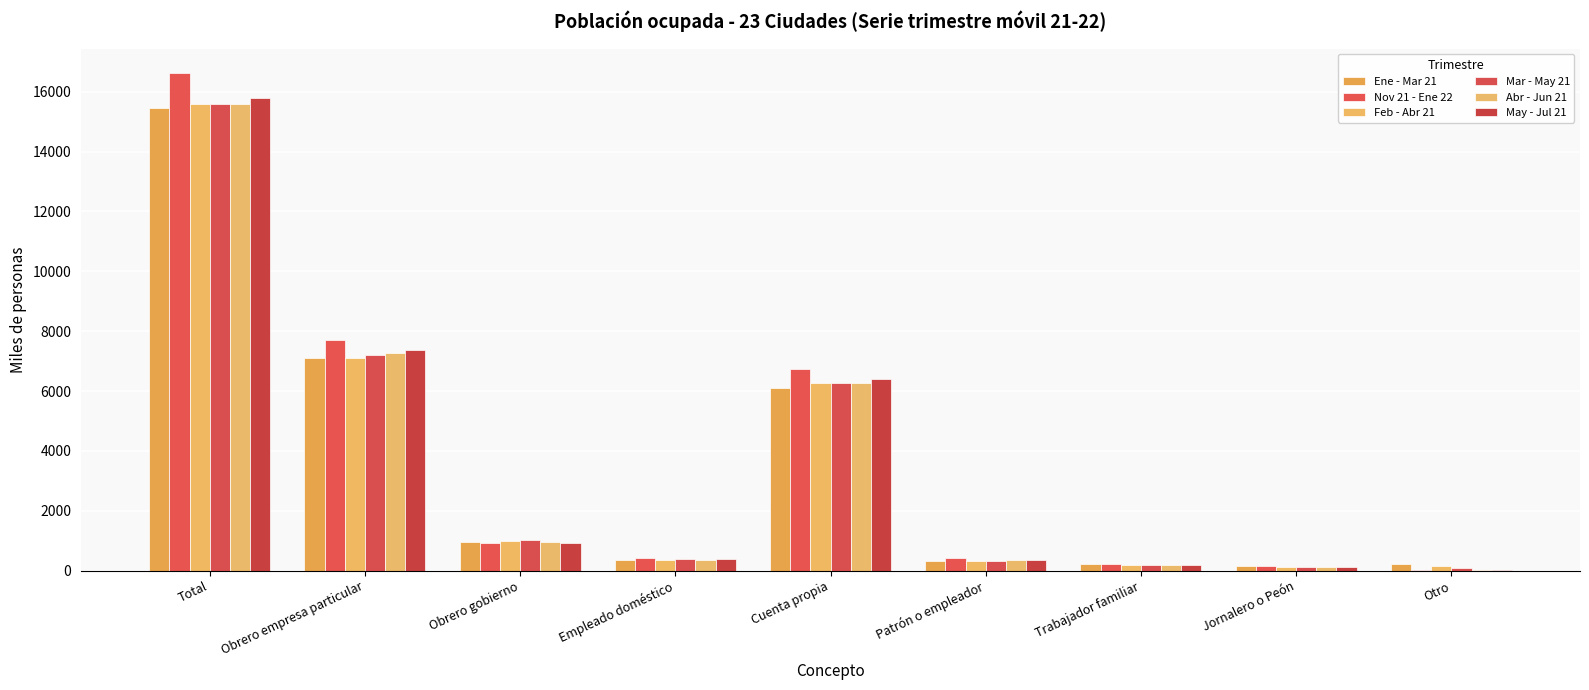

What is the difference between the Mar - May 21 values at Total and Trabajador familiar?

15374.4